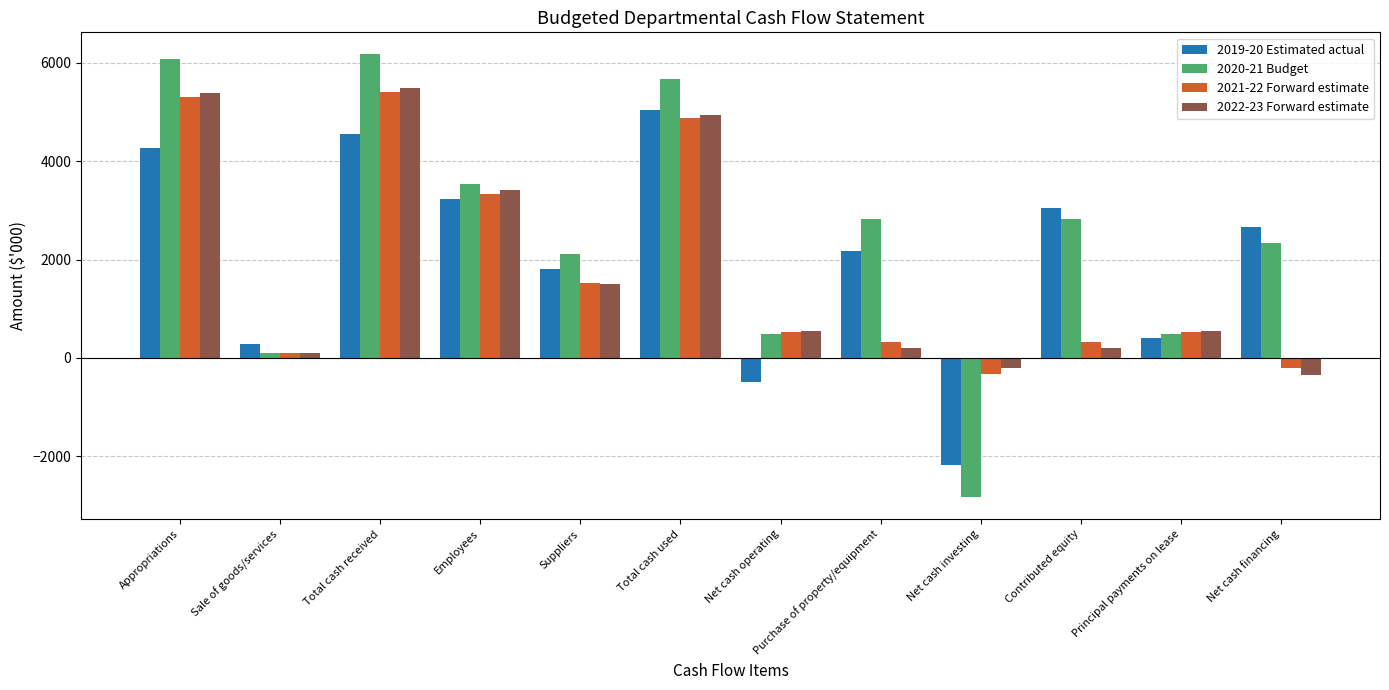

At which category is the sum across all series the highest?

Total cash received